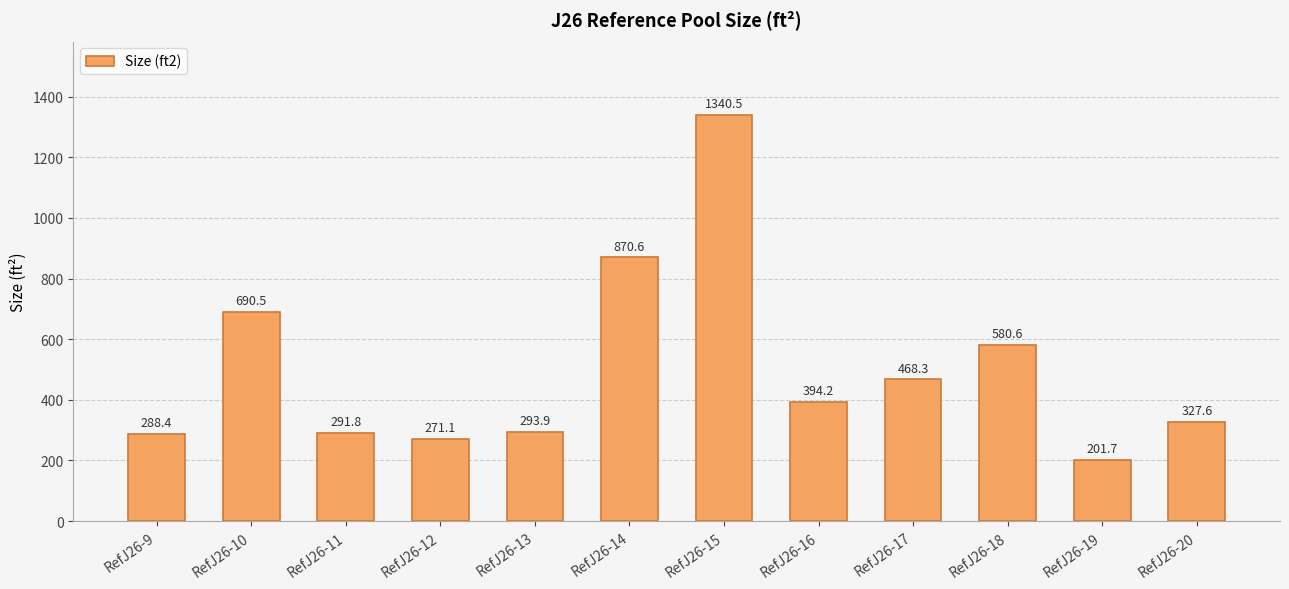

Does the chart contain any negative values?

No